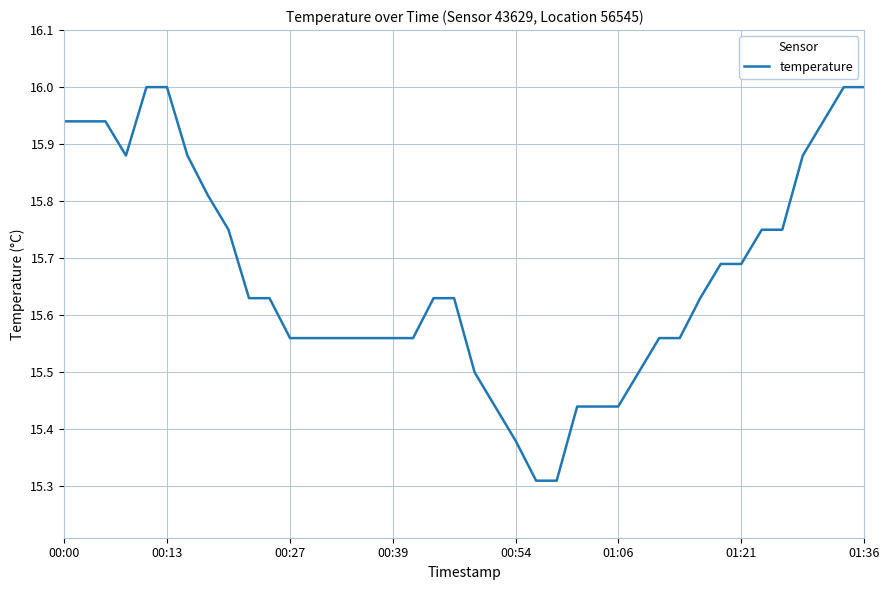

What is the maximum value shown in the chart?

16.0